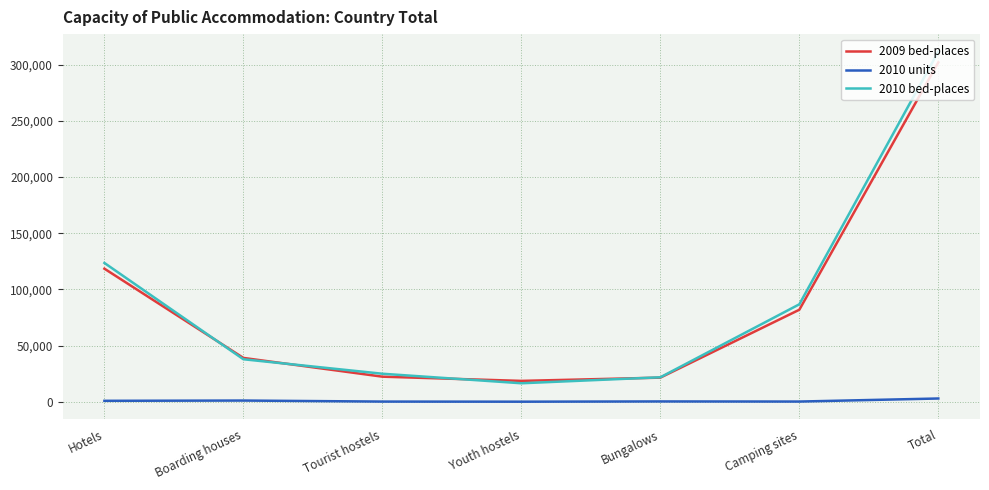

Rank the series at Hotels from highest to lowest value.

2010 bed-places, 2009 bed-places, 2010 units